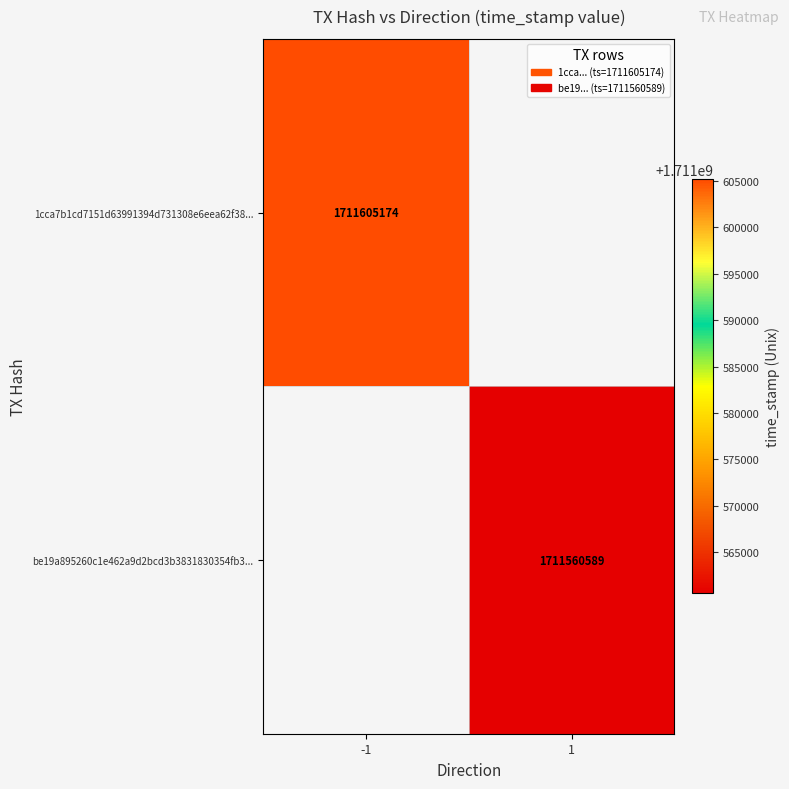

Is it true that 1cca7b1cd7151d63991394d731308e6eea62f38... equals 461666695 at -1?

False